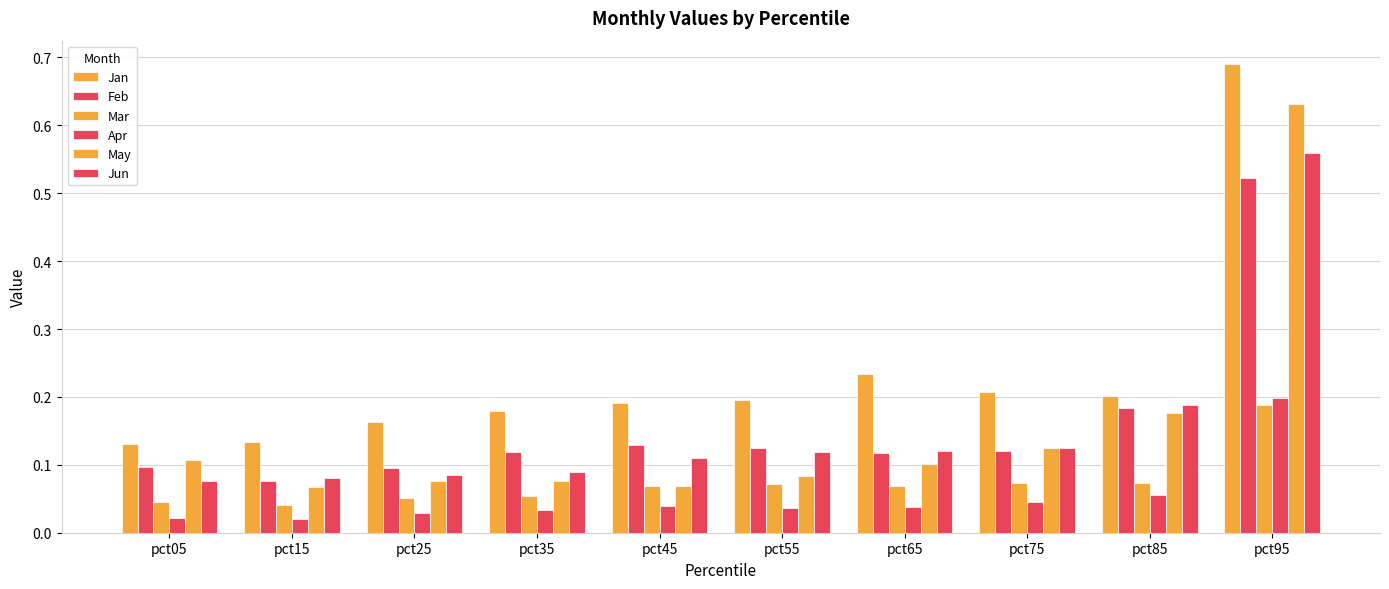

Reading right to left, list all the values displayed in this chart.

Jan: 0.7	0.2	0.2	0.2	0.2	0.2	0.2	0.2	0.1	0.1
Feb: 0.5	0.2	0.1	0.1	0.1	0.1	0.1	0.1	0.1	0.1
Mar: 0.2	0.1	0.1	0.1	0.1	0.1	0.1	0.1	0.0	0.0
Apr: 0.2	0.1	0.0	0.0	0.0	0.0	0.0	0.0	0.0	0.0
May: 0.6	0.2	0.1	0.1	0.1	0.1	0.1	0.1	0.1	0.1
Jun: 0.6	0.2	0.1	0.1	0.1	0.1	0.1	0.1	0.1	0.1